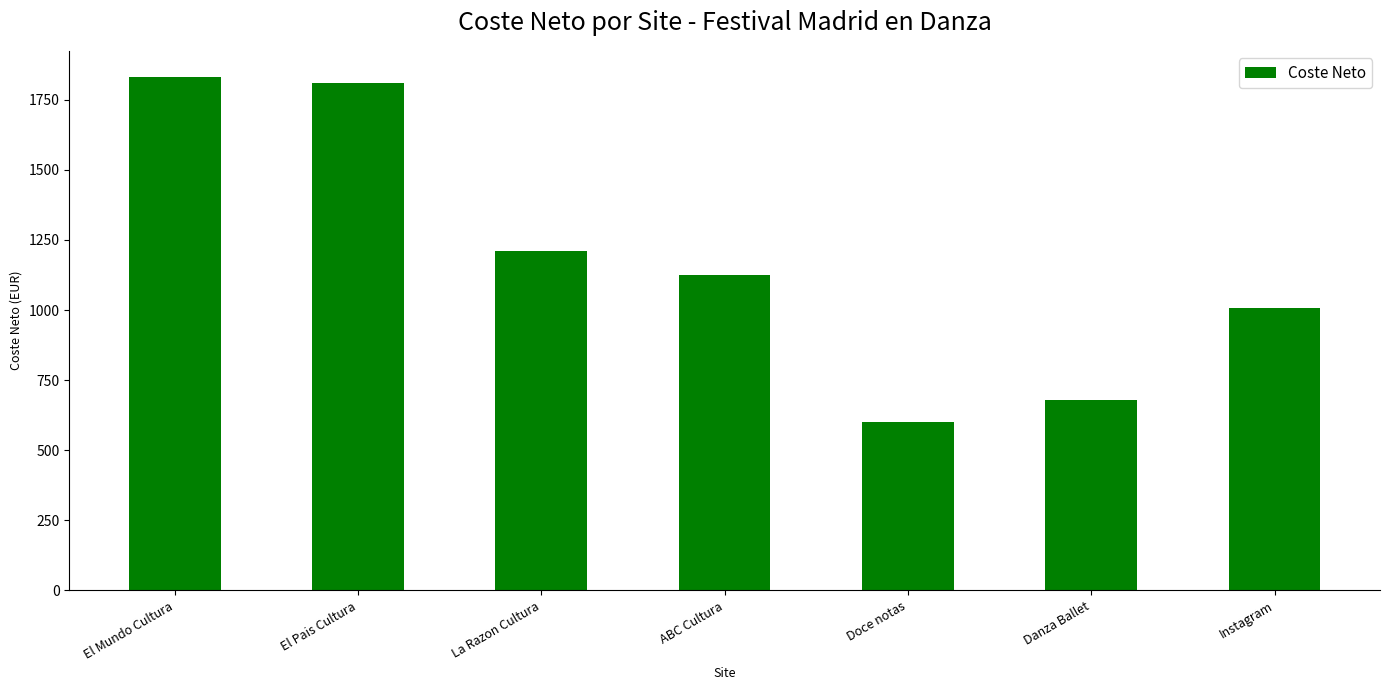

What is the sum of all values?

8264.5